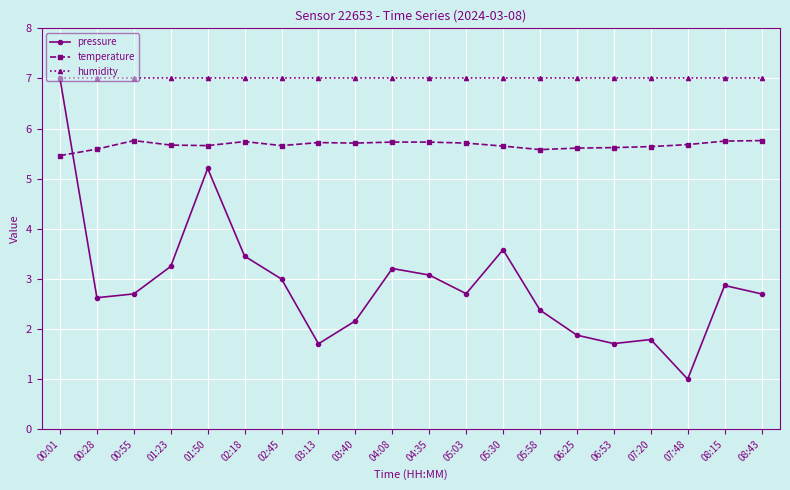

True or false: temperature and humidity cross at least once.

False